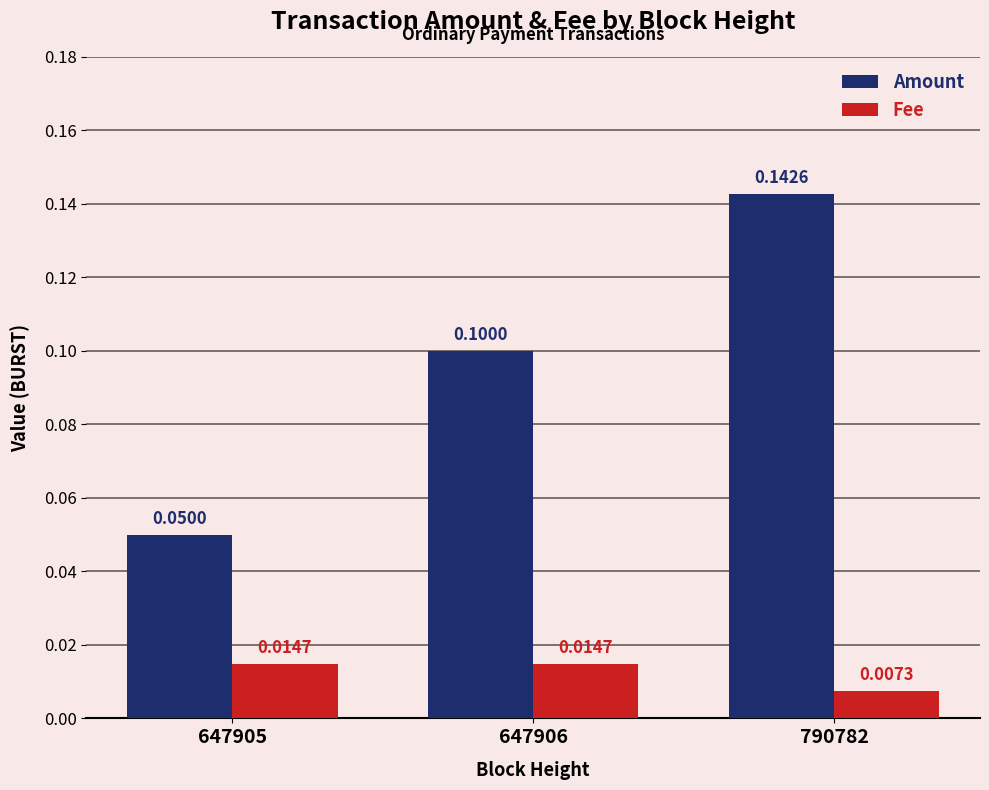

What value does the Amount series have at 647906?

0.1